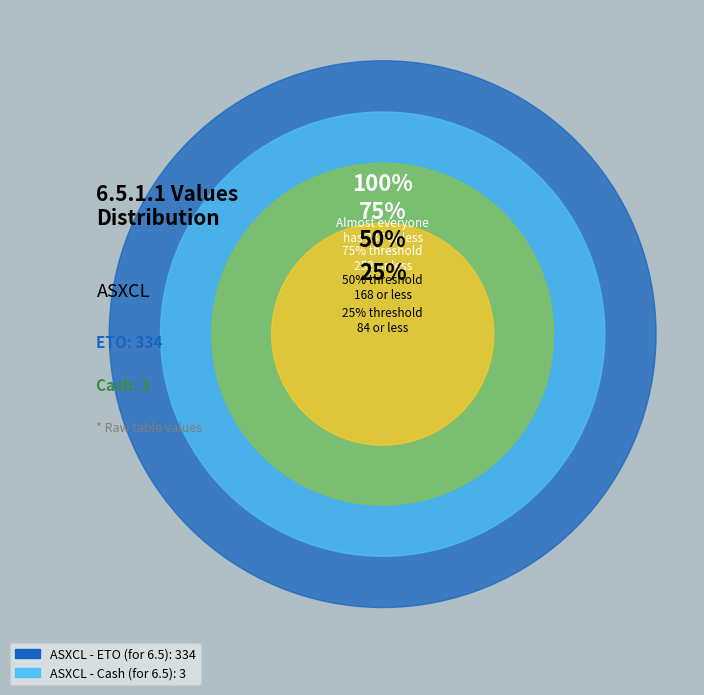

To the nearest percent, what is the combined percentage of ASXCL - ETO (for 6.5) and ASXCL - Cash (for 6.5)?

100%